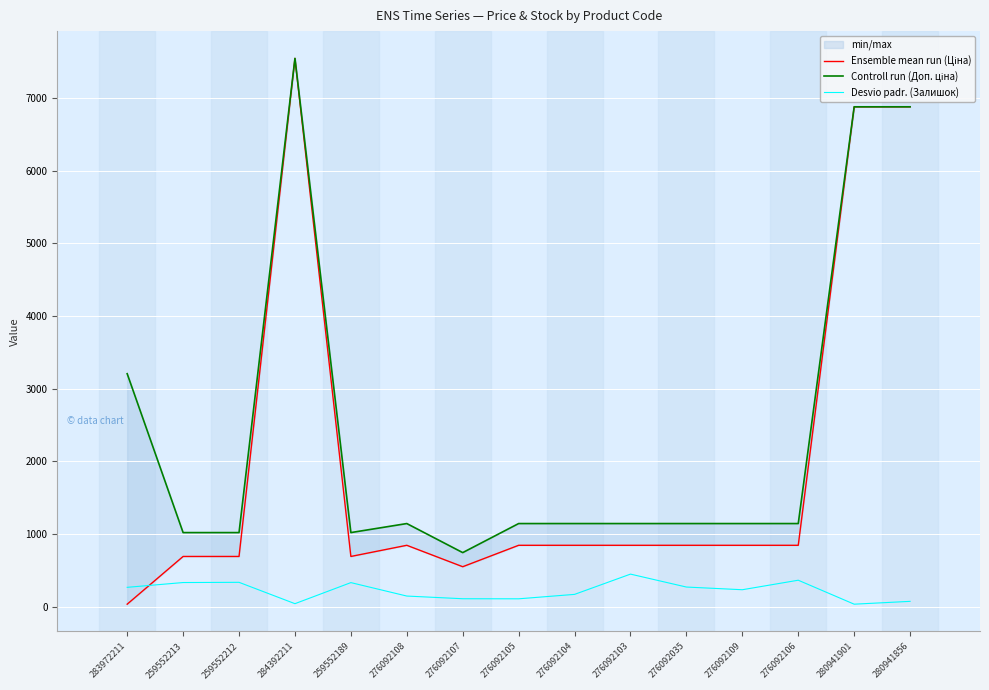

Reading left to right, extract all data points from this chart.

Ensemble mean run (Ціна): 32.0	689.1	689.1	7545.9	689.1	842.8	547.8	842.8	842.8	842.8	842.8	842.8	842.8	6879.5	6879.5
Controll run (Доп. ціна): 3205.0	1017.8	1017.8	7545.9	1017.8	1142.1	742.0	1142.1	1142.1	1142.1	1142.1	1142.1	1142.1	6879.5	6879.5
Desvio padr. (Залишок): 264.0	330.0	333.0	39.0	329.0	144.0	107.0	106.0	167.0	446.0	268.0	231.0	362.0	32.0	71.0